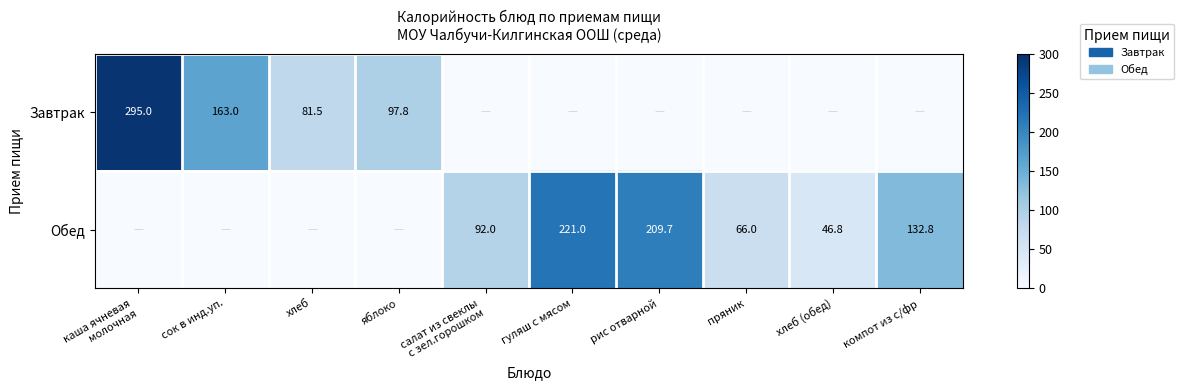

True or false: Завтрак has a value of 163.0 at сок в инд.уп..

True